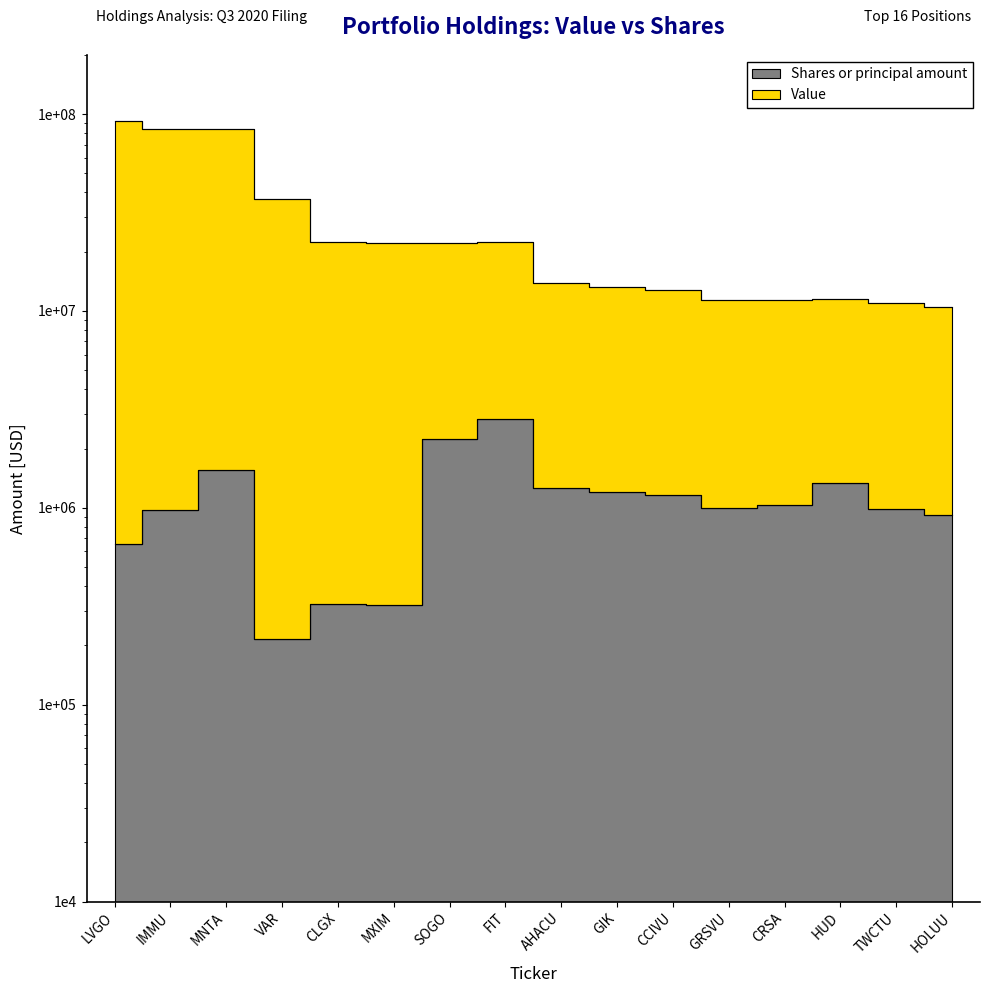

Rank the series by their maximum value, from highest to lowest.

Value, Shares or principal amount